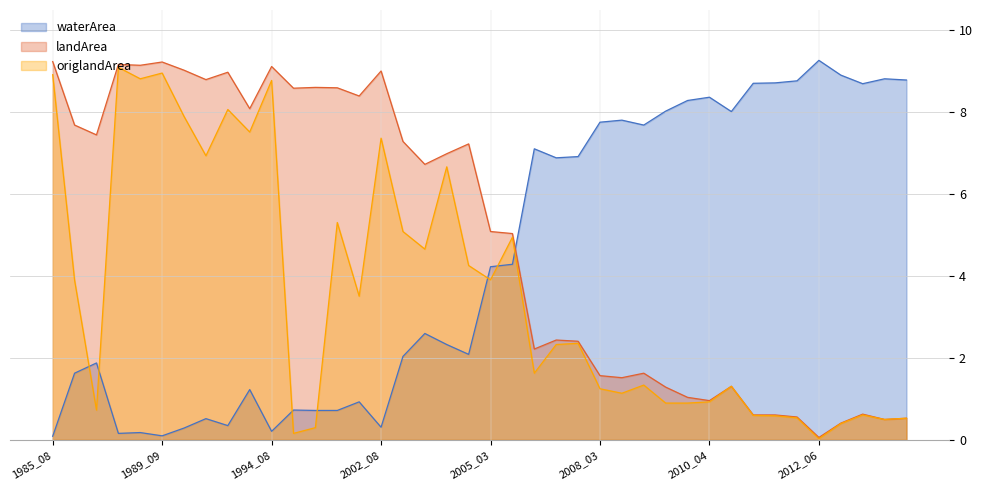

What are all the series names shown in the legend?

waterArea, landArea, origlandArea